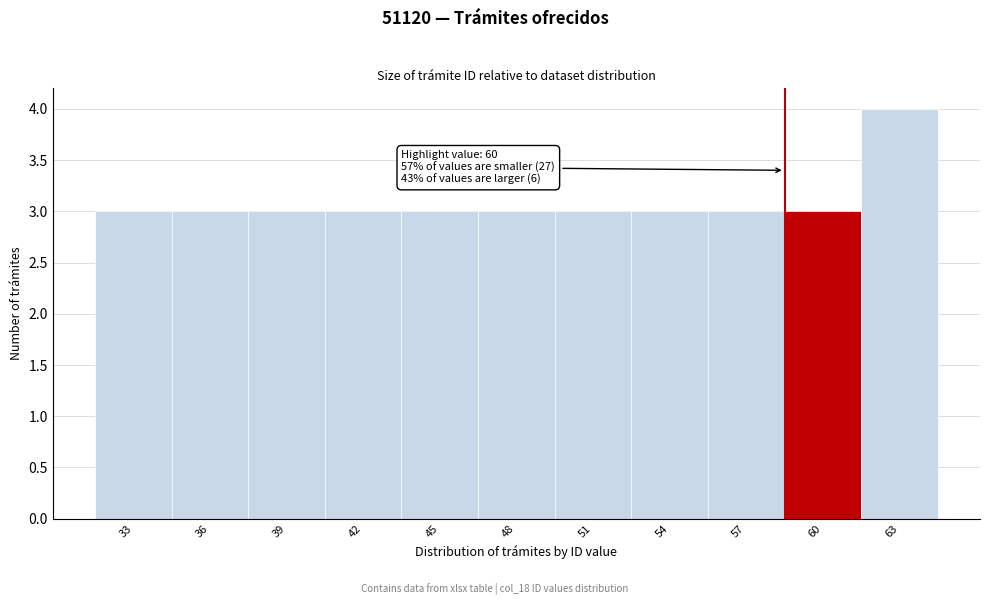

Reading left to right, what are all the values shown in this chart?

33=3	36=3	39=3	42=3	45=3	48=3	51=3	54=3	57=3	60=3	63=4